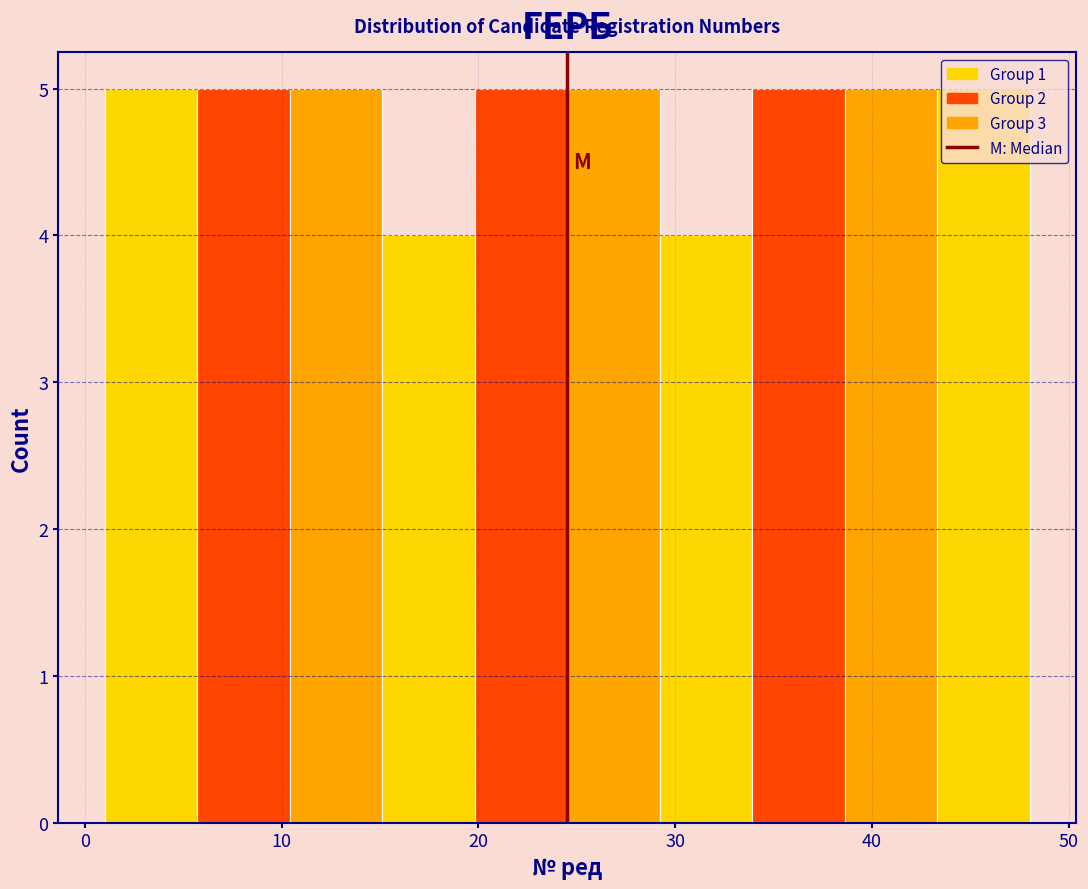

Reading left to right, list every bar in this chart as the range it spans on the x-axis followed by its height. Neither the bar edges nor the heights are printed on the chart, so give them approximately, as read against the axes.

1.0 to 5.7: 5
5.7 to 10.4: 5
10.4 to 15.1: 5
15.1 to 19.8: 4
19.8 to 24.5: 5
24.5 to 29.2: 5
29.2 to 33.9: 4
33.9 to 38.6: 5
38.6 to 43.3: 5
43.3 to 48.0: 5